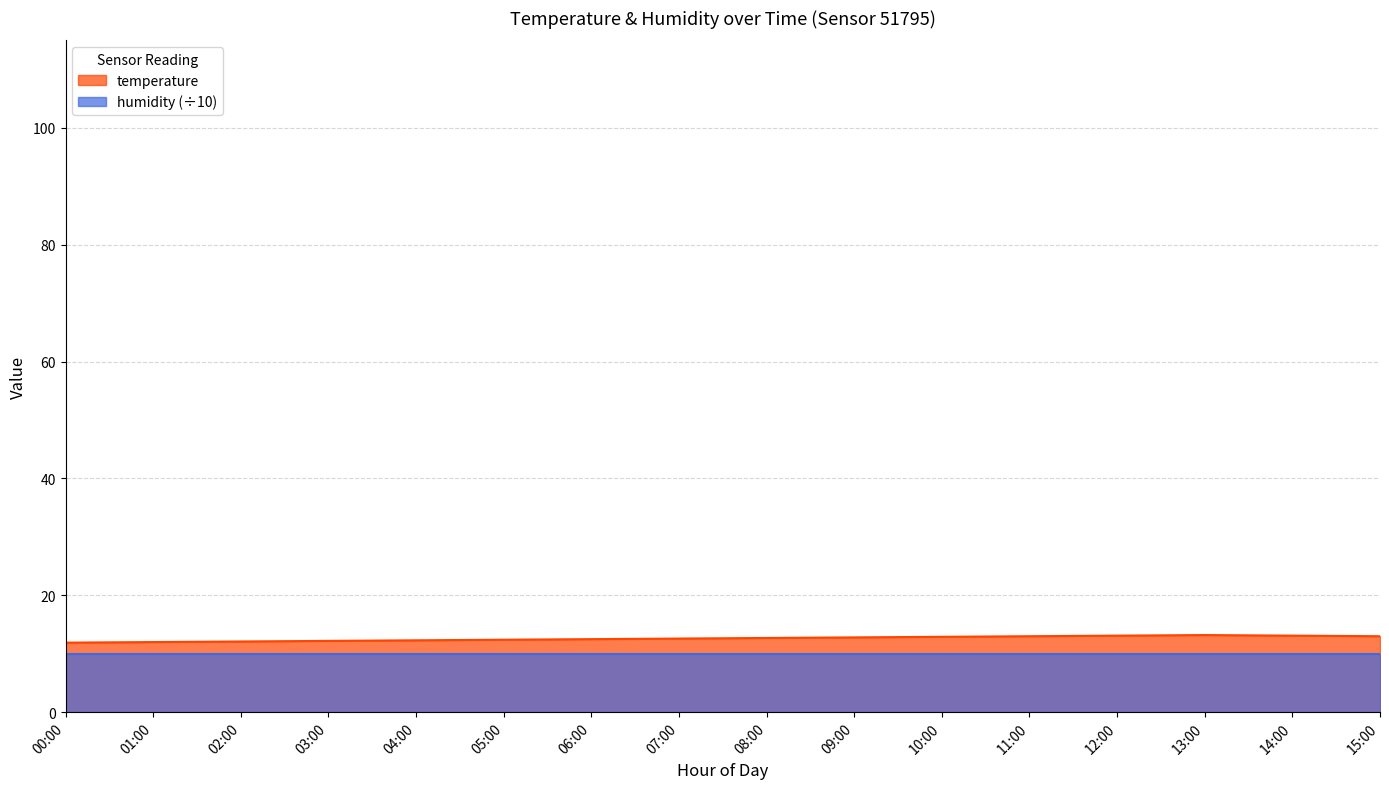

Reading left to right, what are all the values shown in this chart?

00:00=11.9	01:00=12.0	02:00=12.1	03:00=12.2	04:00=12.3	05:00=12.4	06:00=12.5	07:00=12.6	08:00=12.7	09:00=12.8	10:00=12.9	11:00=13.0	12:00=13.1	13:00=13.2	14:00=13.1	15:00=13.0